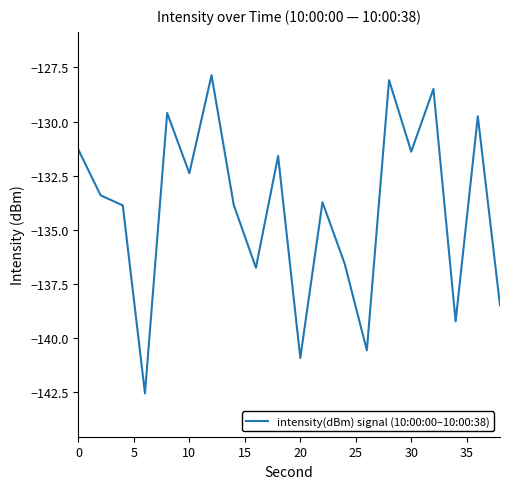

What is the difference between the maximum and minimum values?

14.7